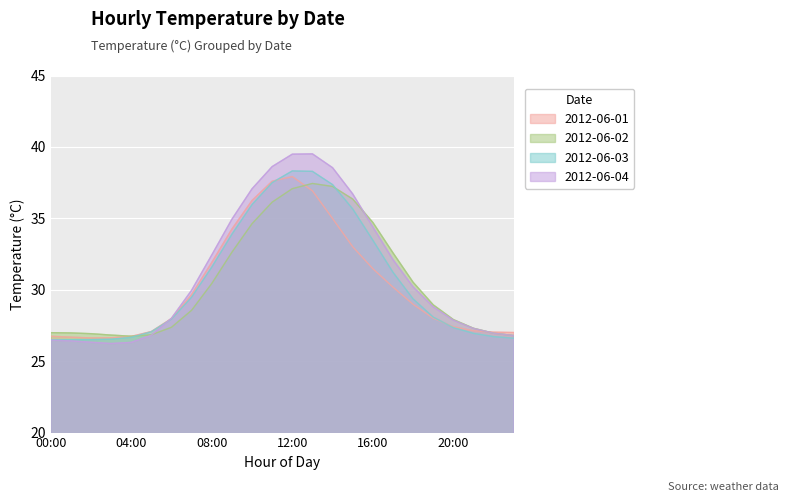

Does the chart display data point markers on the line(s)?

No